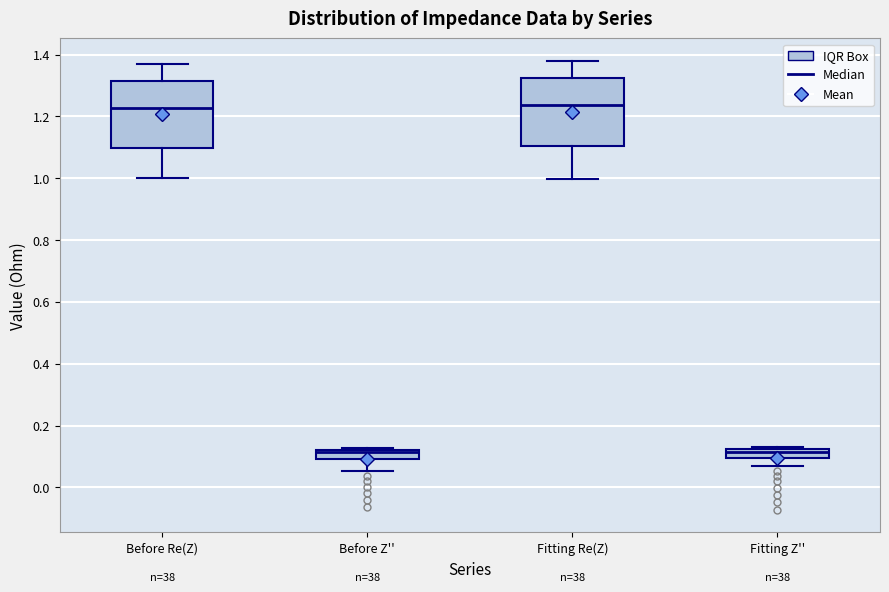

Where does the upper whisker of the box for Before Re(Z) end on the y-axis? The values are not printed on the chart, so give them approximately, as read against the axis.

1.38